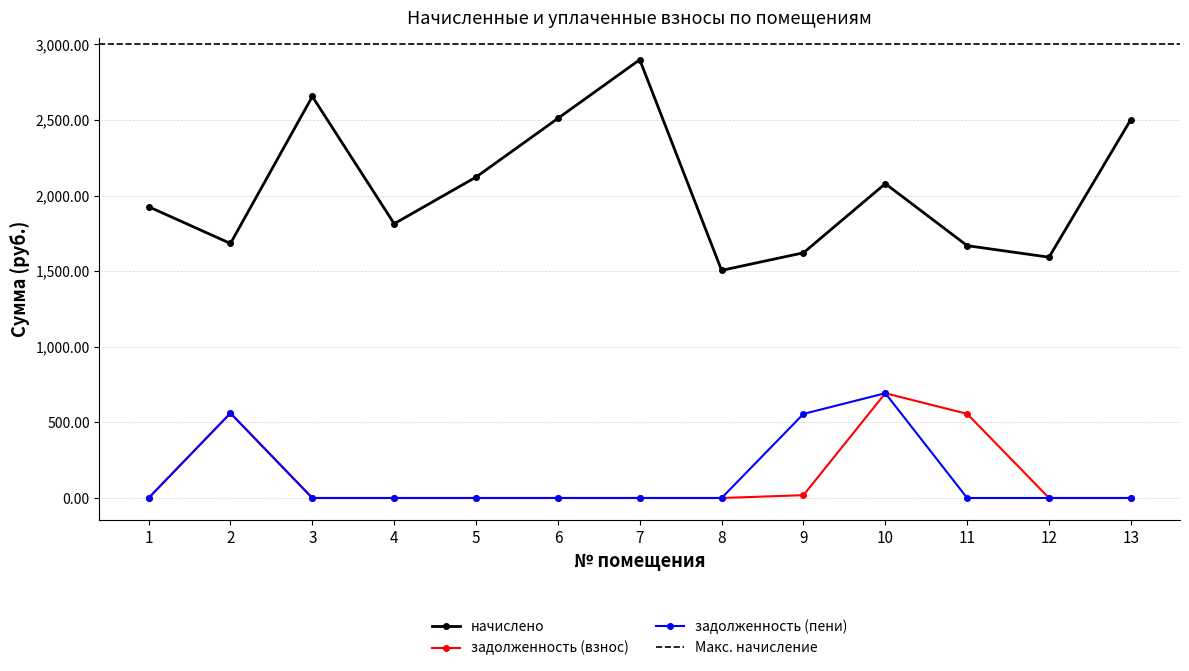

At which category is the sum across all series the highest?

10